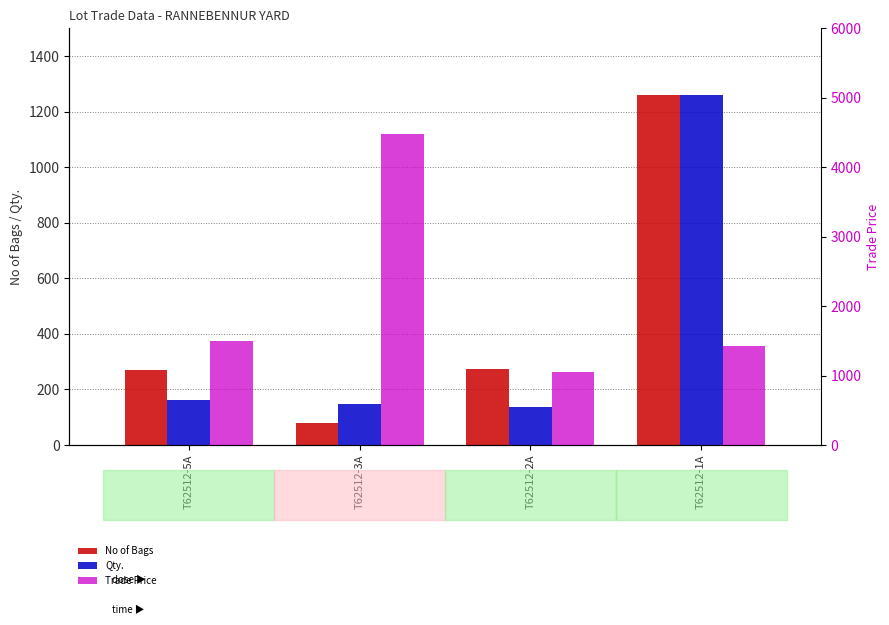

Rank the categories by No of Bags value from lowest to highest.

T62512-3A, T62512-5A, T62512-2A, T62512-1A